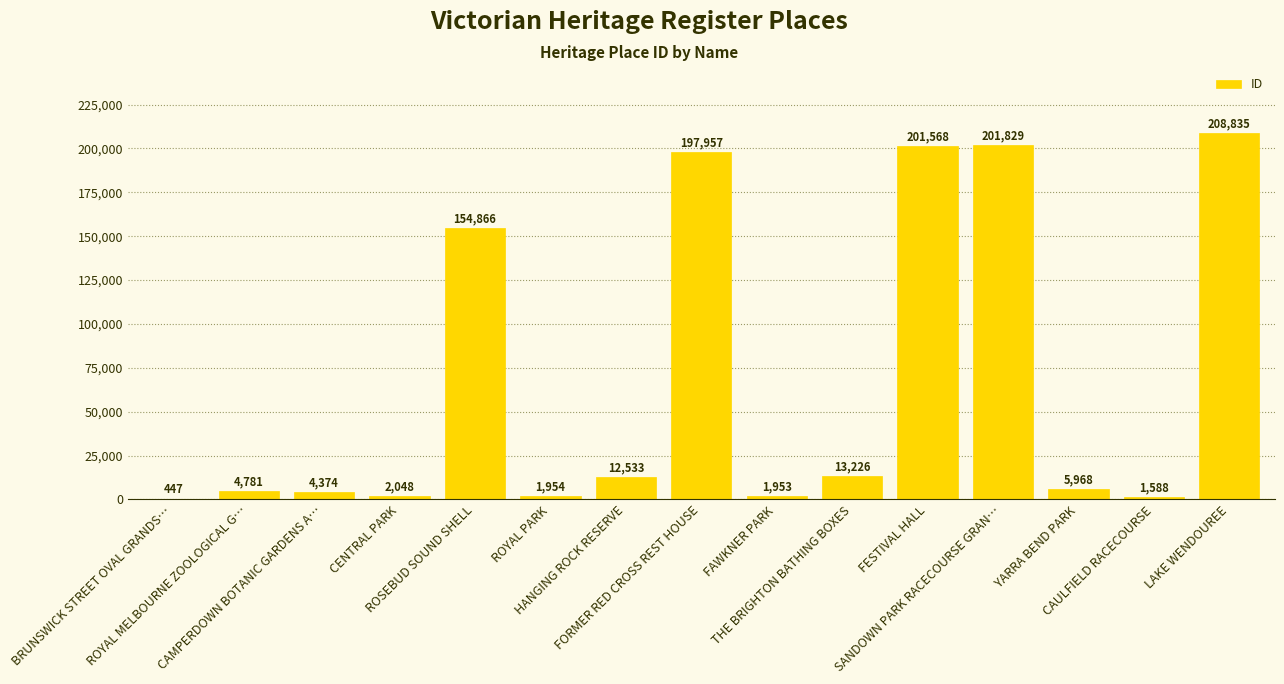

Where does the data first go above 5968?

ROSEBUD SOUND SHELL